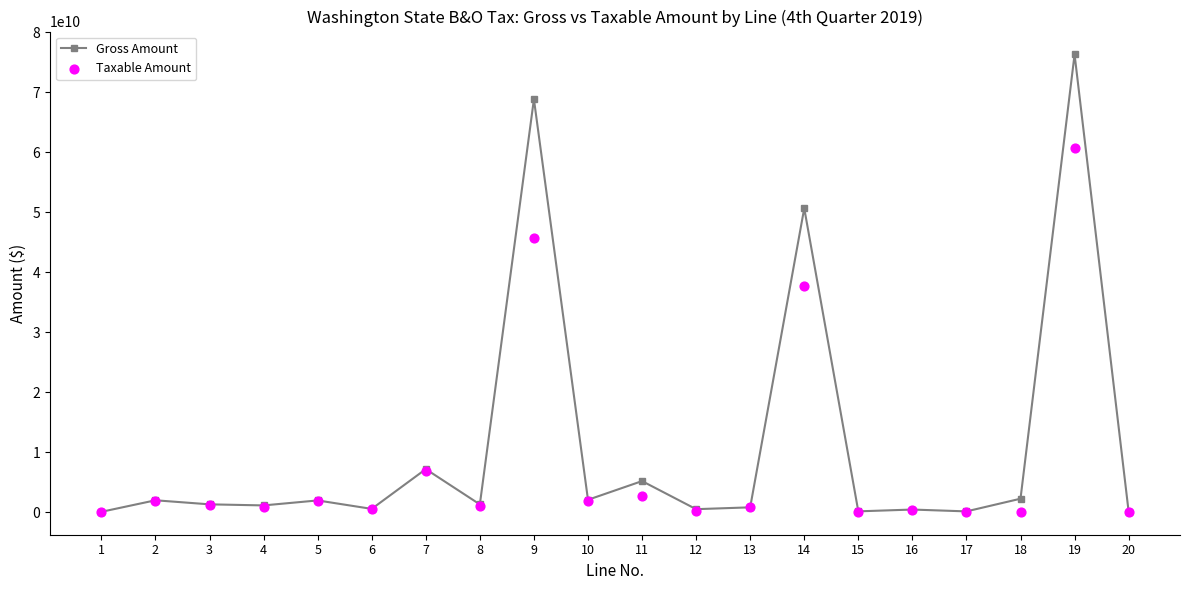

Which series has the largest Y range (max minus min)?

Gross Amount